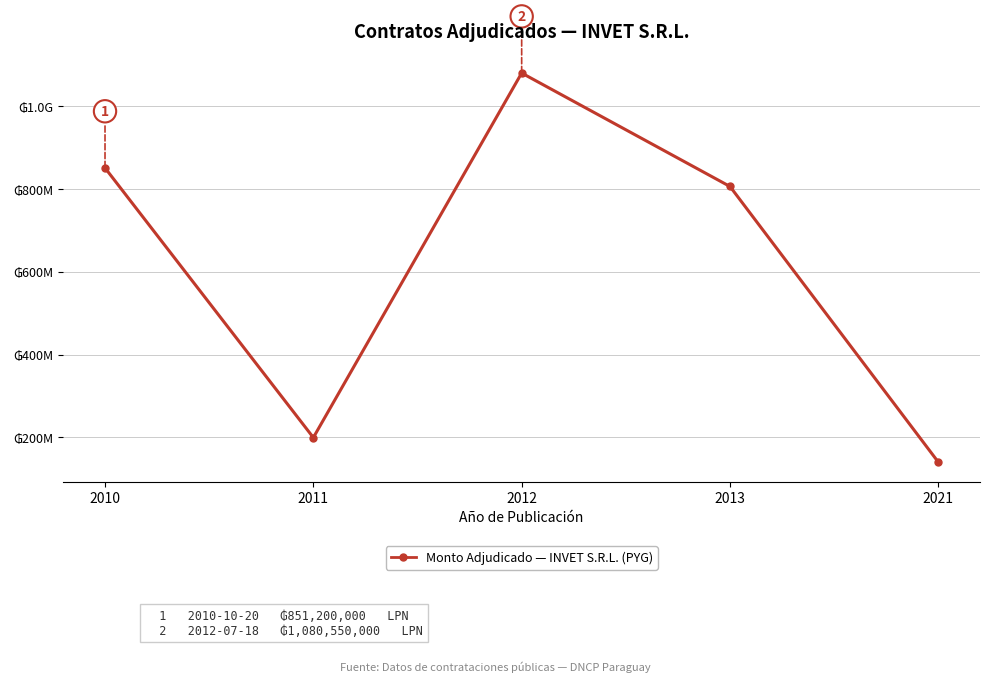

At which label does the data first exceed 806326000?

2010